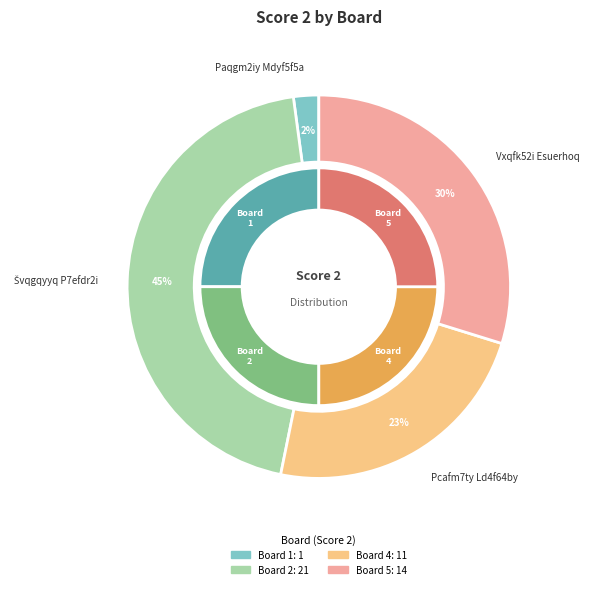

True or false: 3 accounts for 1% of the total.

False